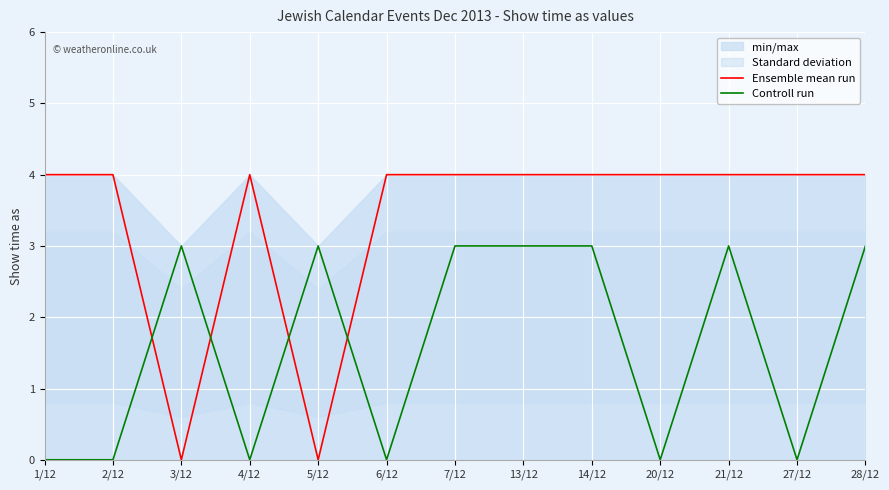

True or false: Ensemble mean run and Controll run cross at least once.

True